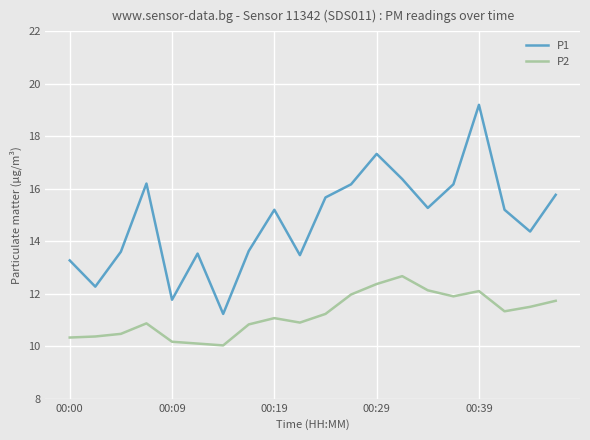

Does the chart have visible grid lines?

Yes